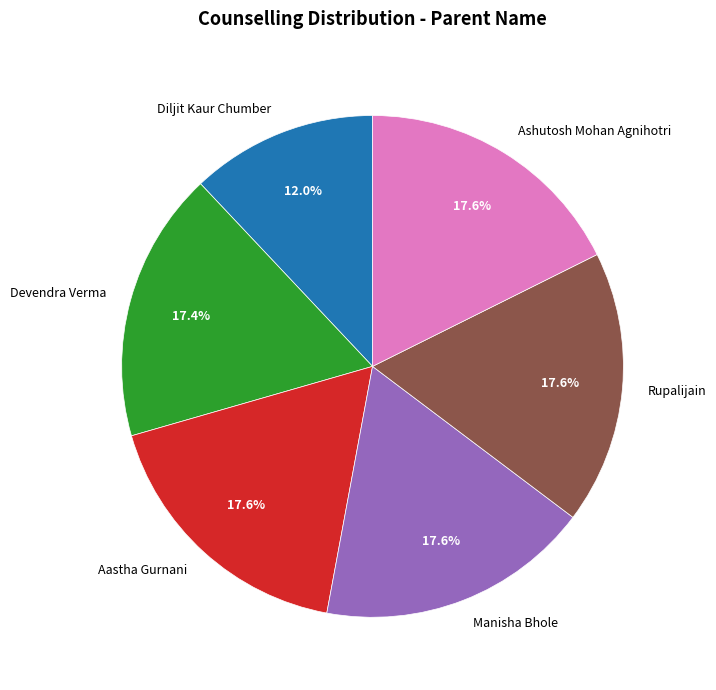

What is the ratio of the value at Rupalijain to the value at Devendra Verma?

1.0